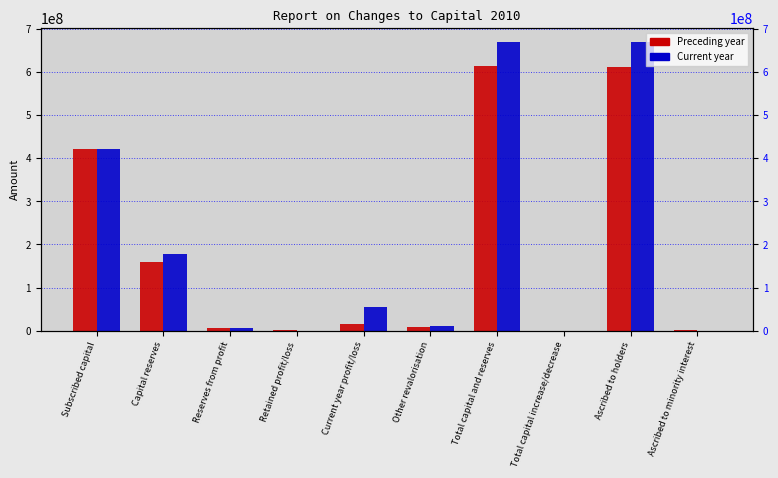

Which series has the largest total across all categories?

Current year